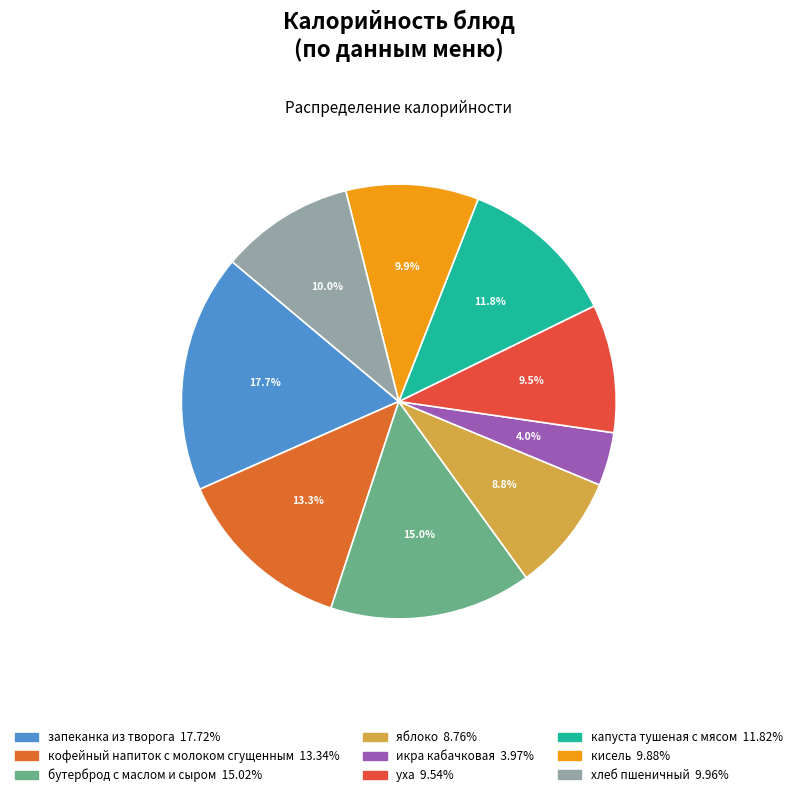

Combined, what portion of the pie is хлеб пшеничный and икра кабачковая?

13.9%